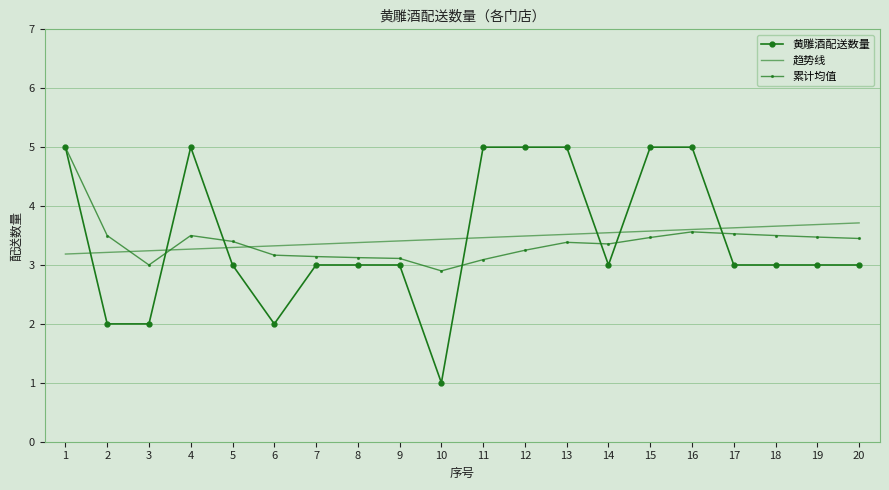

At how many categories does at least one series exceed 3?

20